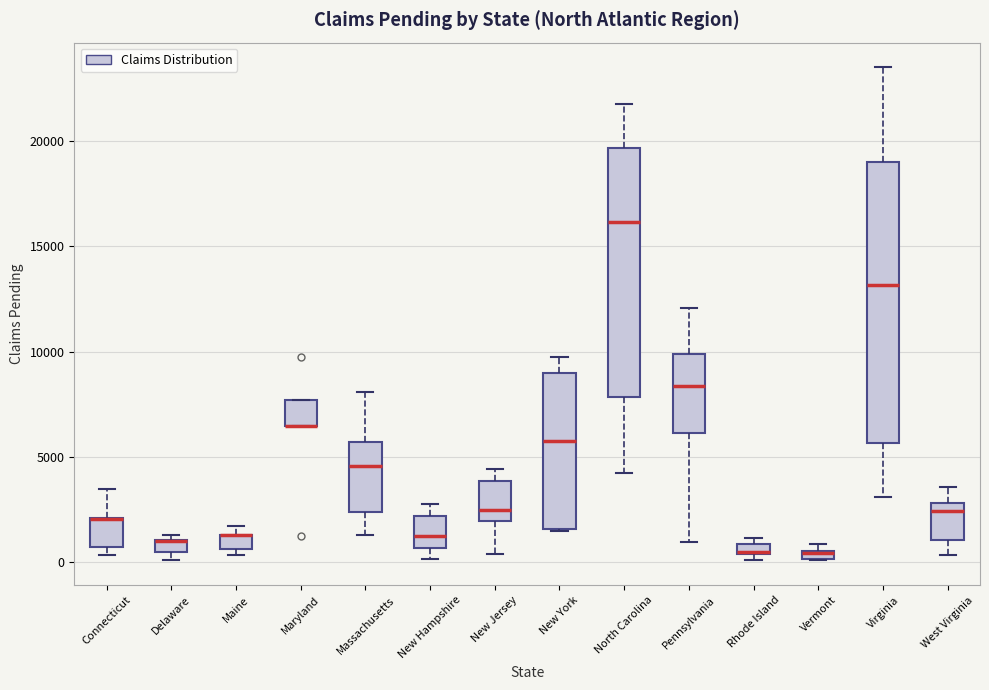

Where is the lower edge of the box for Vermont on the y-axis? The values are not printed on the chart, so give them approximately, as read against the axis.

0